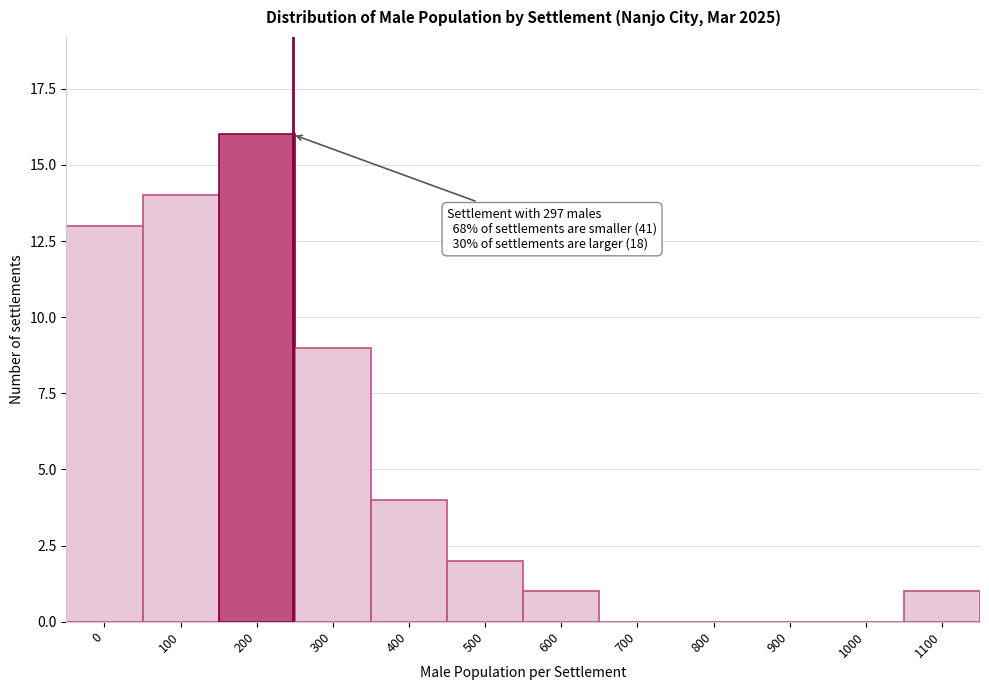

Reading left to right, transcribe all the data shown in this chart.

0=13	100=14	200=16	300=9	400=4	500=2	600=1	700=0	800=0	900=0	1000=0	1100=1